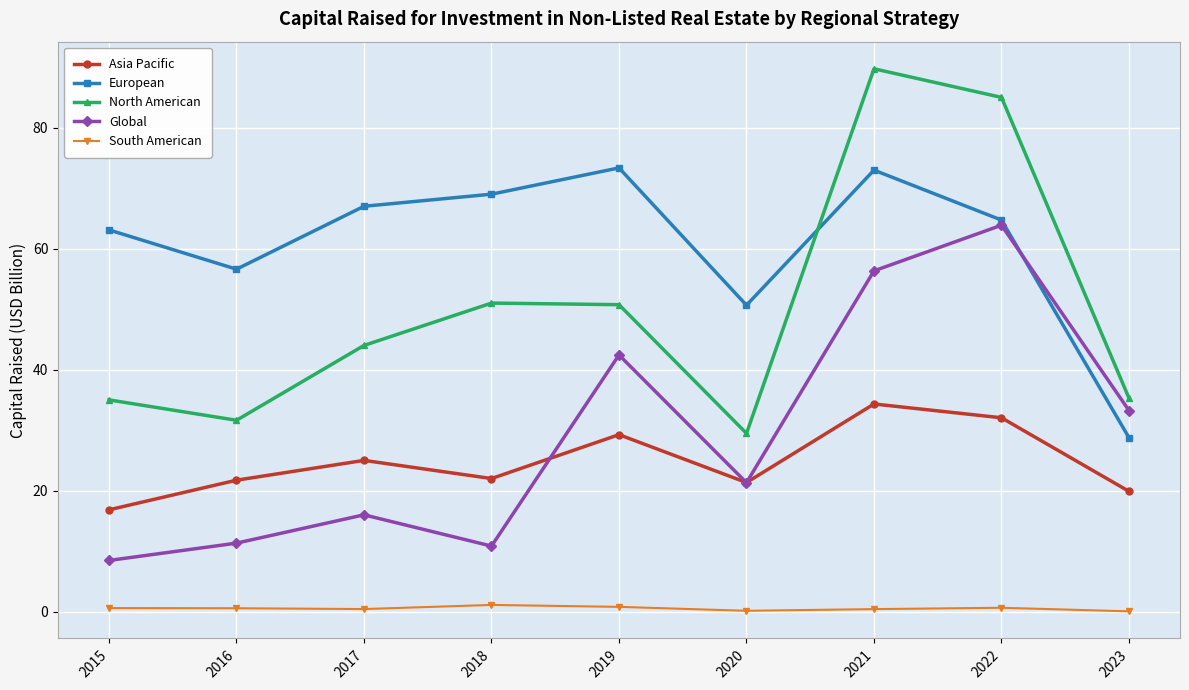

List the series in order of their peak value, highest first.

North American, European, Global, Asia Pacific, South American